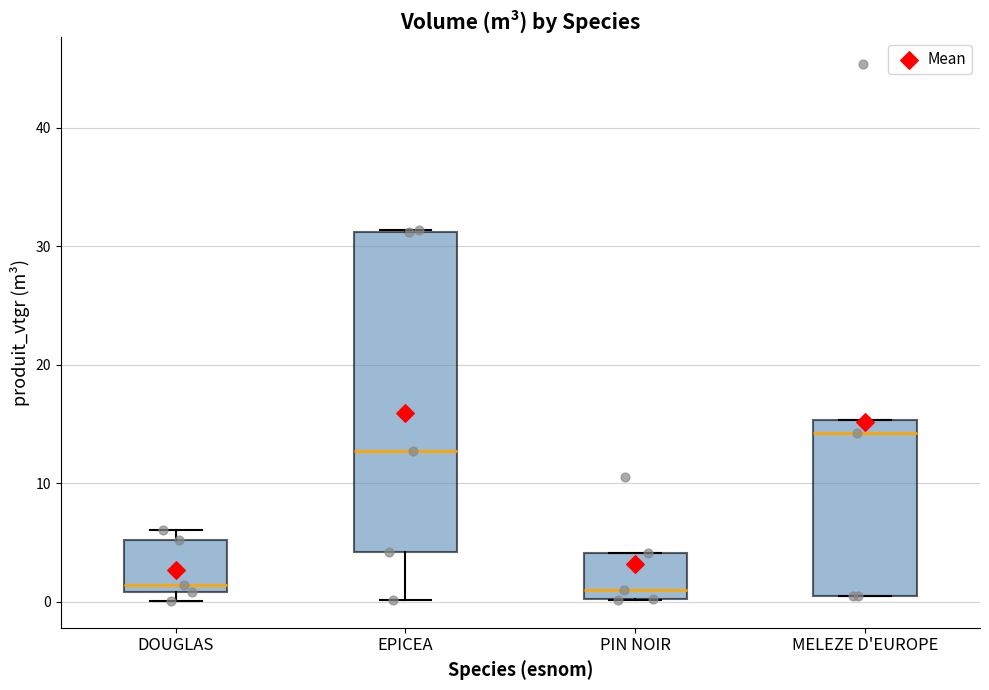

Reading left to right, read every box against the y-axis: the position of its median line, the range the box covers, and the ends of its whiskers. The values are not printed on the chart, so give them approximately, as read against the axis.

DOUGLAS: median 1 (just above the box's lower edge), box 1 to 5, whiskers 0 to 6
EPICEA: median 13, box 4 to 31, whiskers 0 to 31
PIN NOIR: median 1, box 0 to 4, whiskers 0 to 4
MELEZE D'EUROPE: median 14, box 0 to 15, whiskers 0 to 15